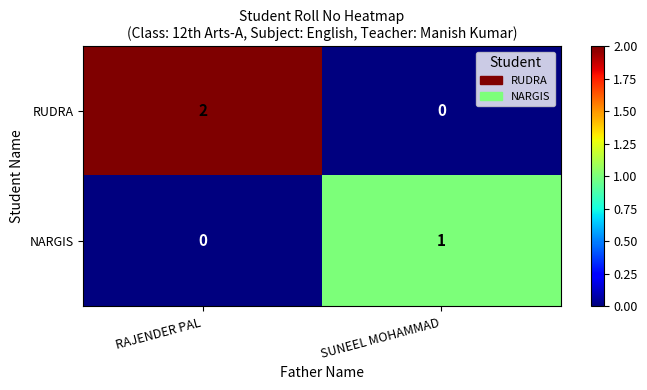

At which category is the sum across all series the highest?

RAJENDER PAL